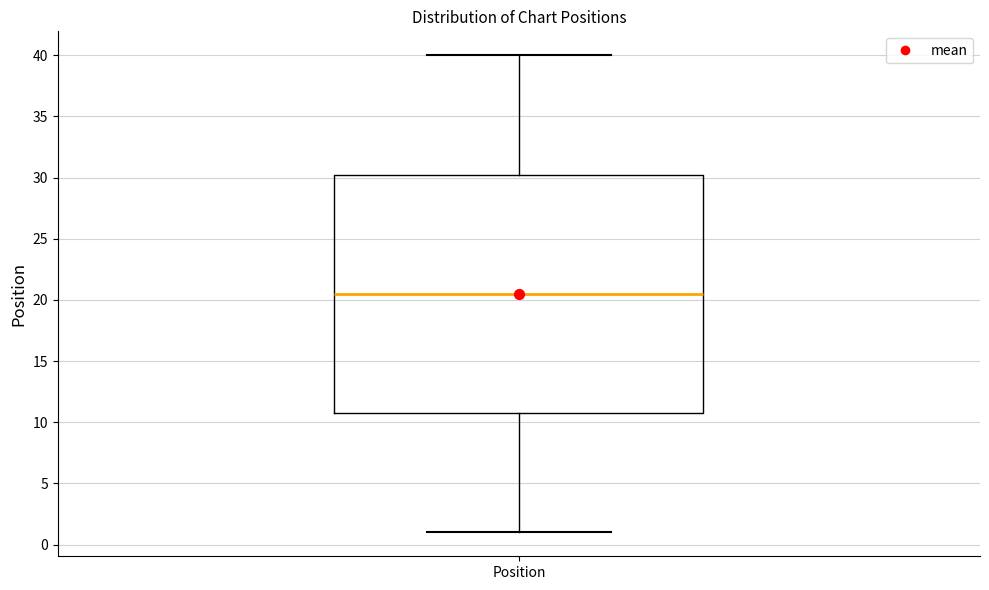

Transcribe this box plot: give where the median line is, the range the box spans, and where the two whiskers end, as read against the y-axis. The values are not printed on the chart, so give them approximately, as read against the axis.

median 20.5, box 11.0 to 30.5, whiskers 1.0 to 40.0